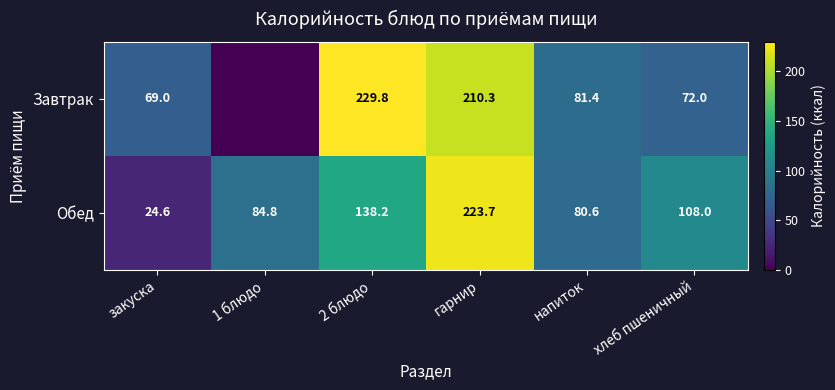

Count the number of categories in the chart.

6